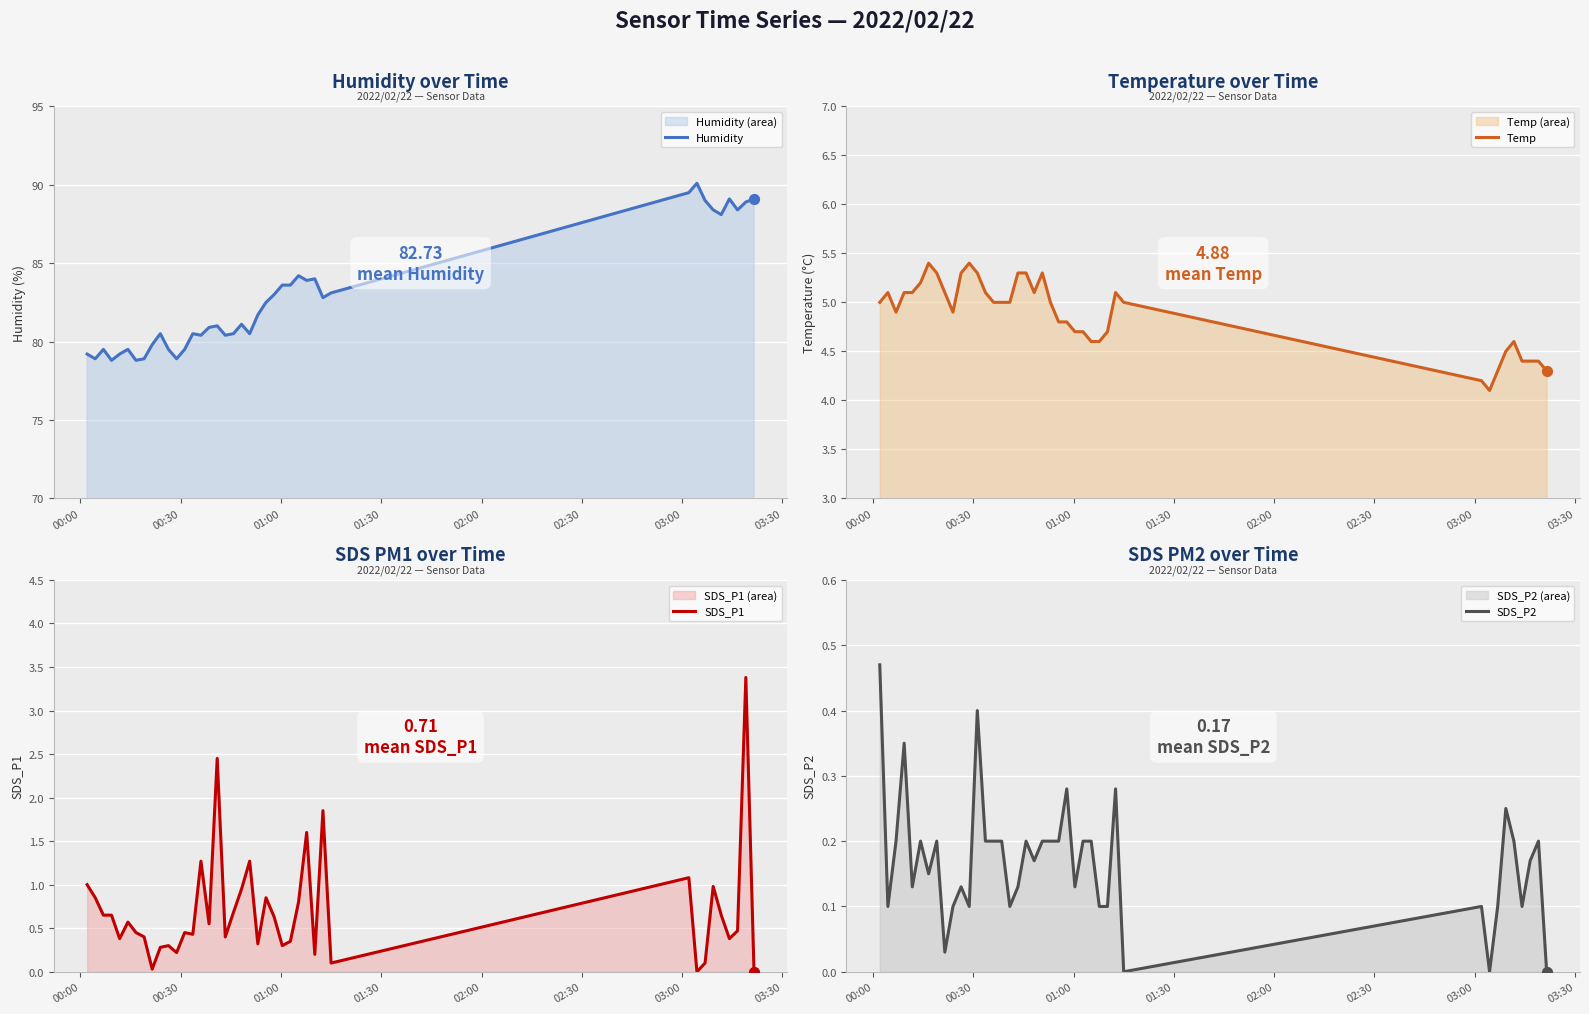

Which series reaches the minimum Y coordinate?

SDS_P1